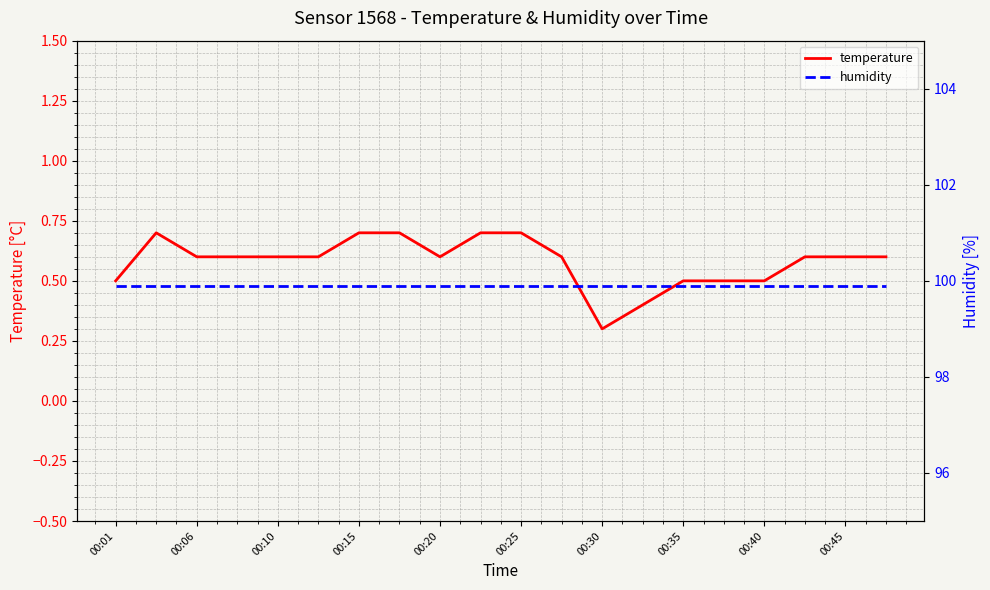

At which label is temperature closest to 0?

00:30